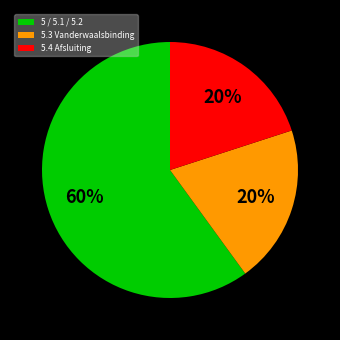

The 5.3 Vanderwaalsbinding slice represents 20% of the pie. True or false?

True